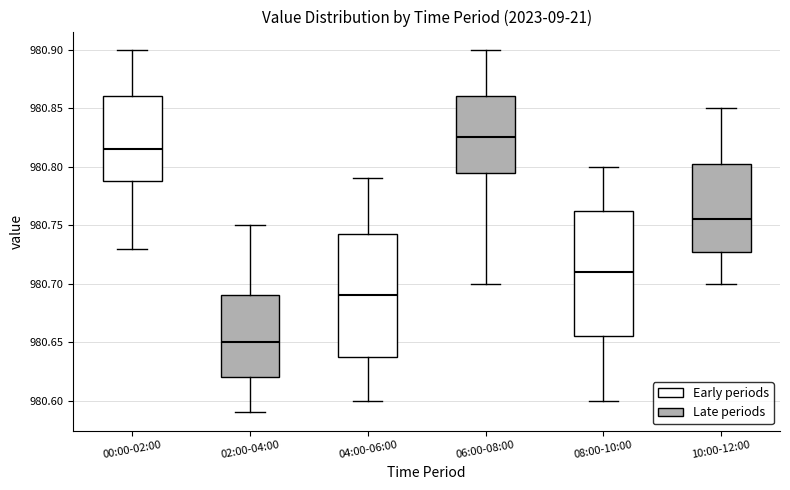

Reading left to right, read every box against the y-axis: the position of its median line, the range the box covers, and the ends of its whiskers. The values are not printed on the chart, so give them approximately, as read against the axis.

00:00-02:00: median 980.815, box 980.790 to 980.860, whiskers 980.730 to 980.900
02:00-04:00: median 980.650, box 980.620 to 980.690, whiskers 980.590 to 980.750
04:00-06:00: median 980.690, box 980.640 to 980.745, whiskers 980.600 to 980.790
06:00-08:00: median 980.825, box 980.795 to 980.860, whiskers 980.700 to 980.900
08:00-10:00: median 980.710, box 980.655 to 980.765, whiskers 980.600 to 980.800
10:00-12:00: median 980.755, box 980.730 to 980.805, whiskers 980.700 to 980.850